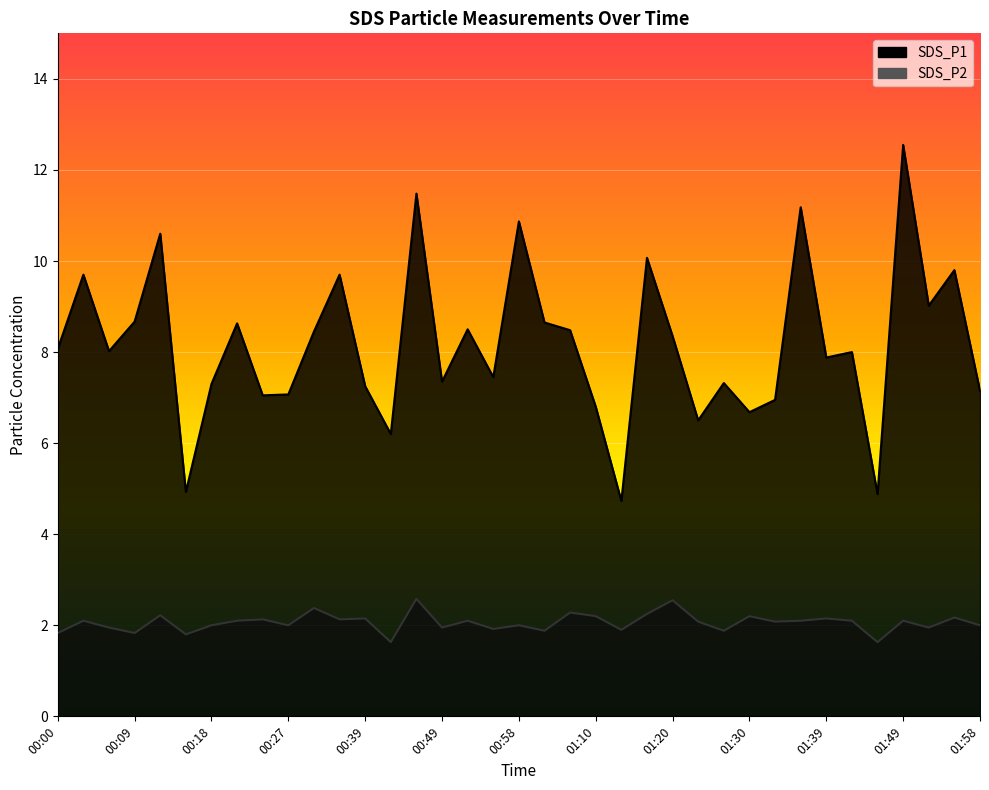

The SDS_P2 series shows 2.9 at 00:06. True or false?

False